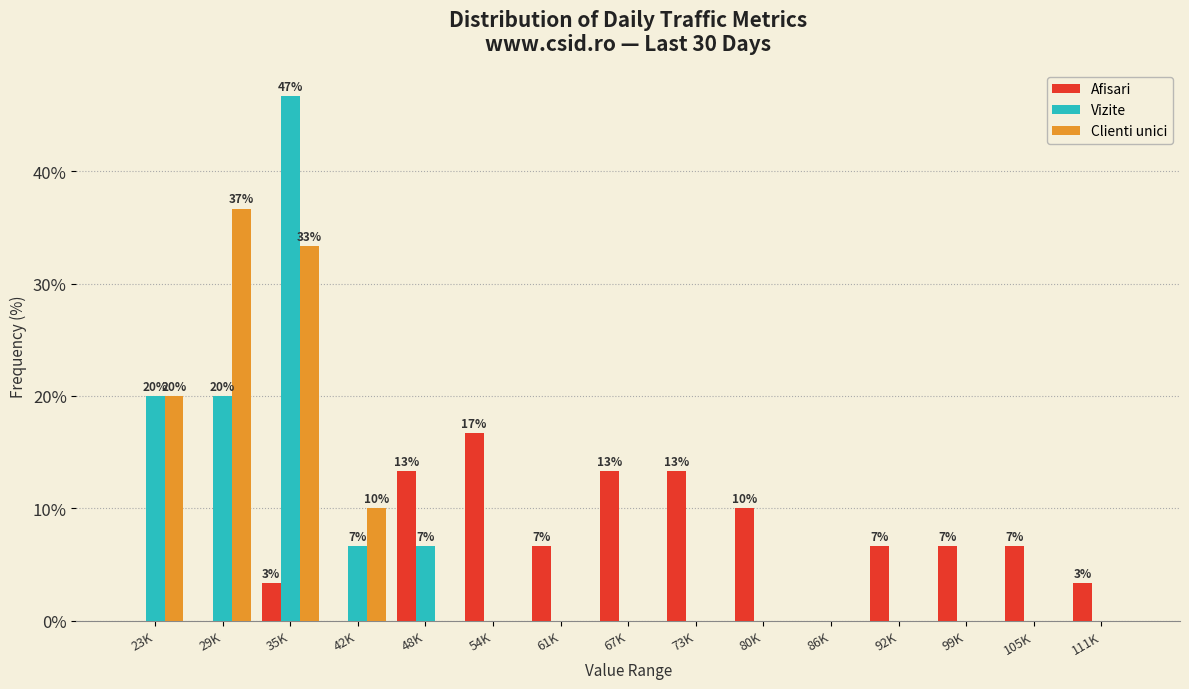

At which label does Vizite reach its peak?

35K